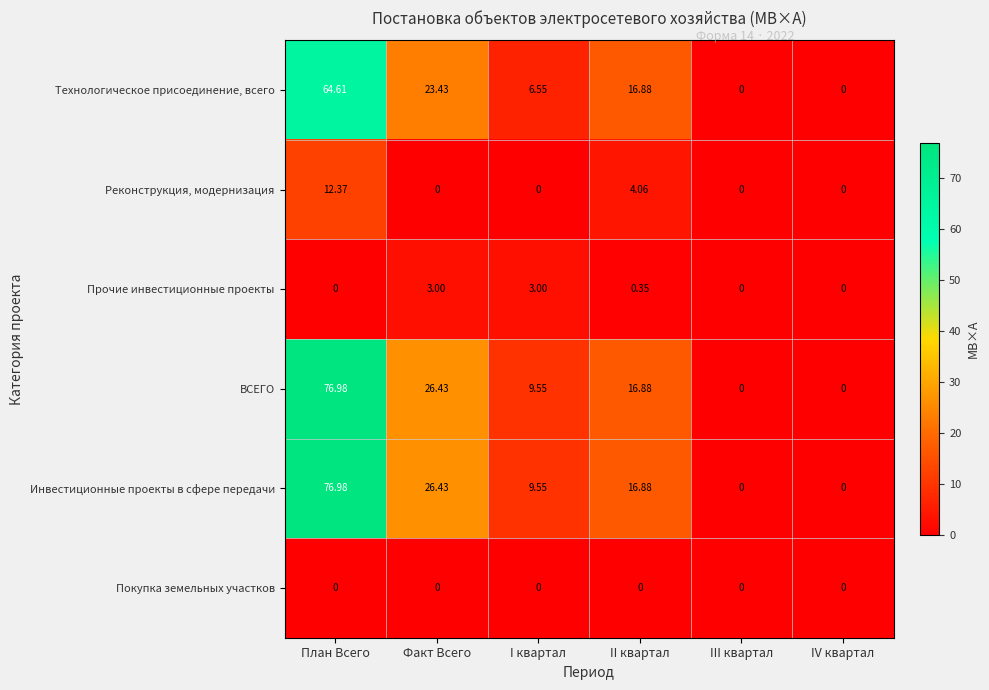

Where is Прочие инвестиционные проекты nearest to the value 1?

II квартал